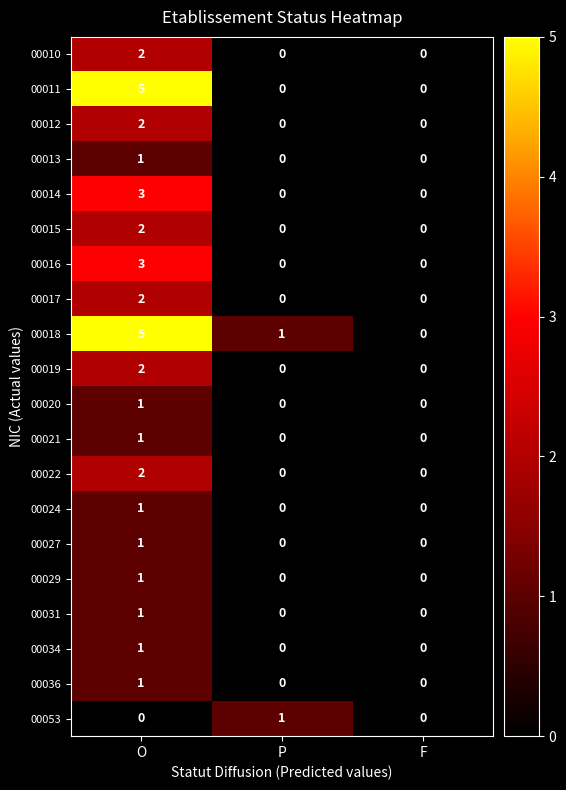

Which series has the largest total across all categories?

00018